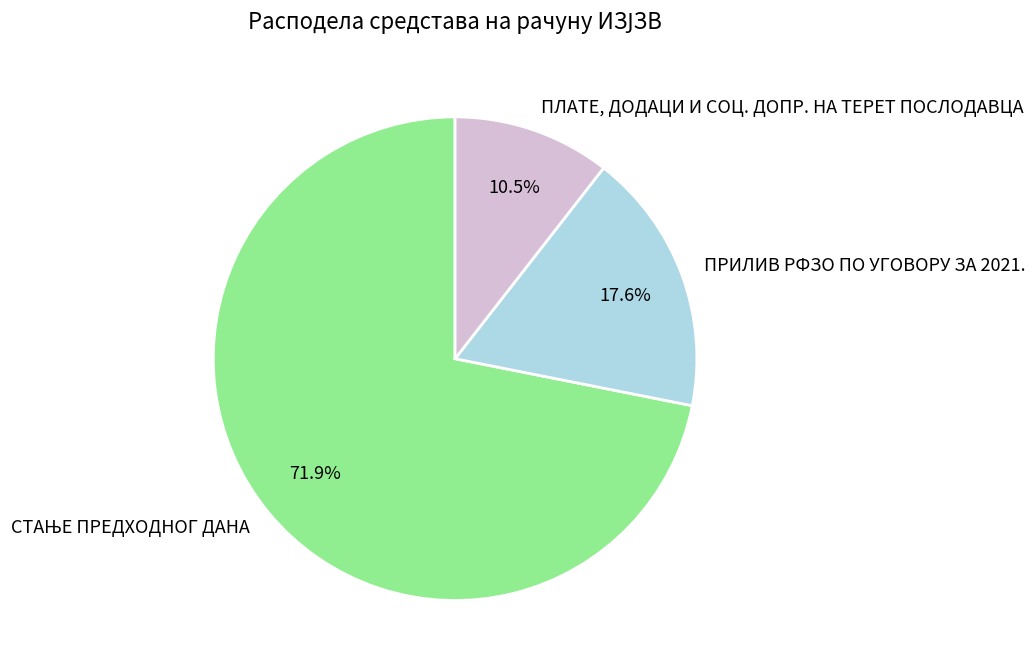

How much of the chart is everything except ПЛАТЕ, ДОДАЦИ И СОЦ. ДОПР. НА ТЕРЕТ ПОСЛОДАВЦА?

89.5%